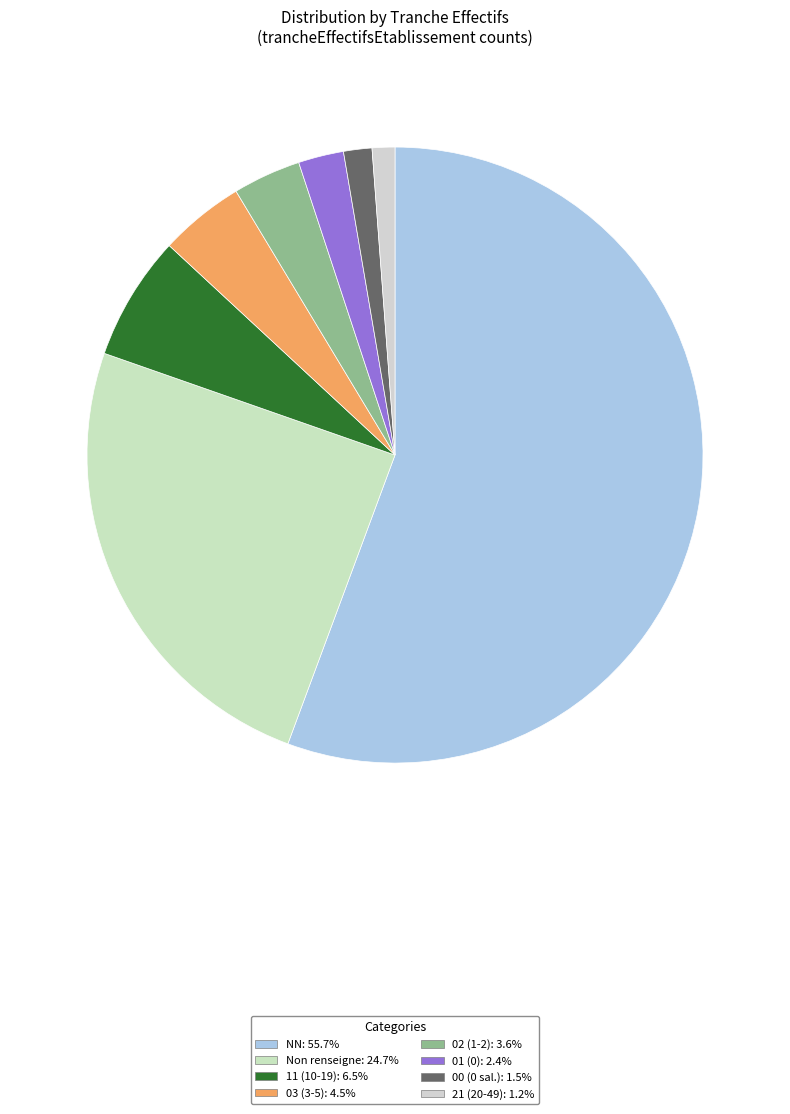

How many segments does this pie chart have?

8